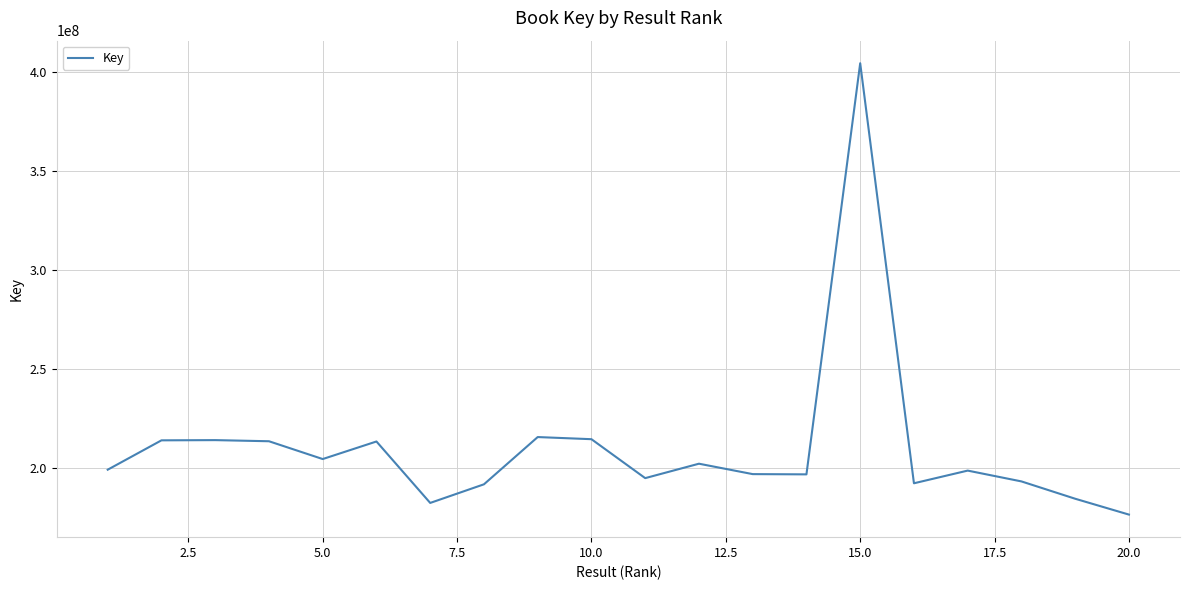

What is the maximum value shown in the chart?

404654340